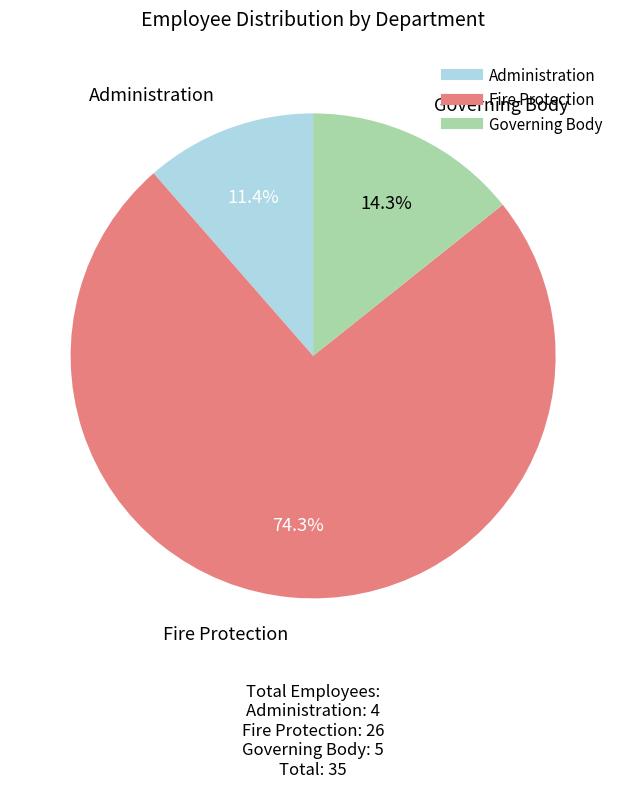

Which has a higher value, Administration or Governing Body?

Governing Body